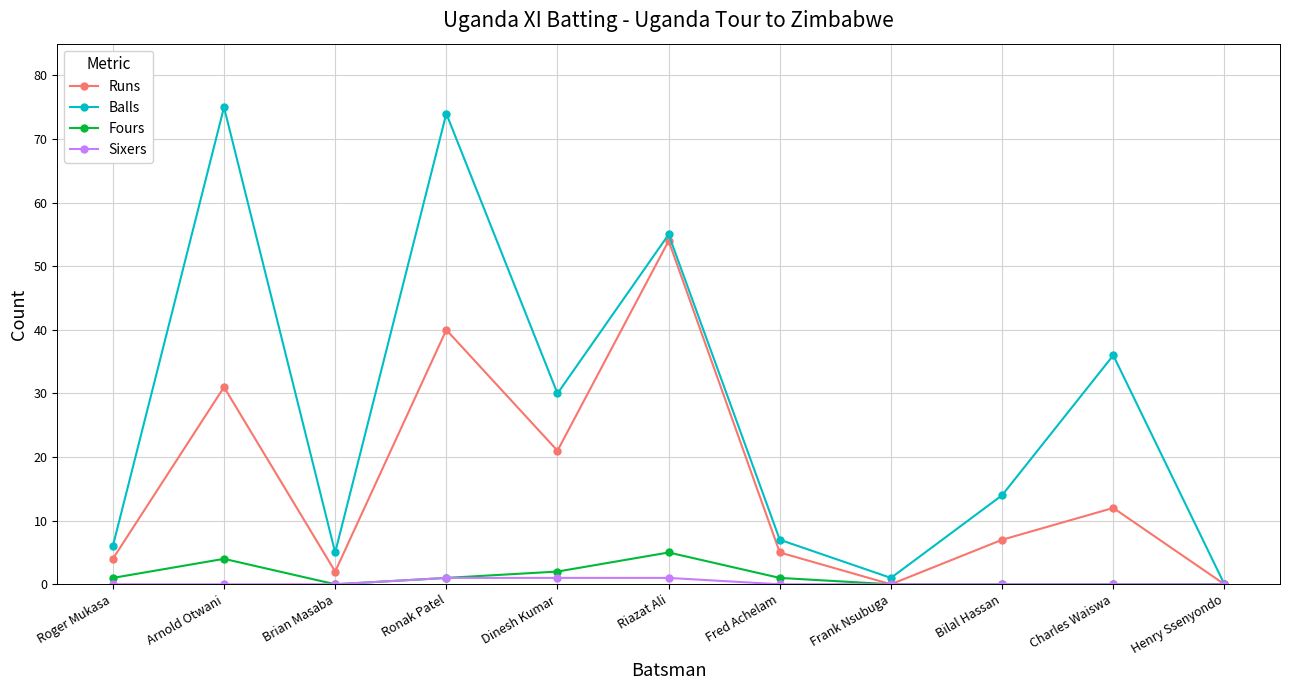

Is this an area chart (filled region under the line)?

No